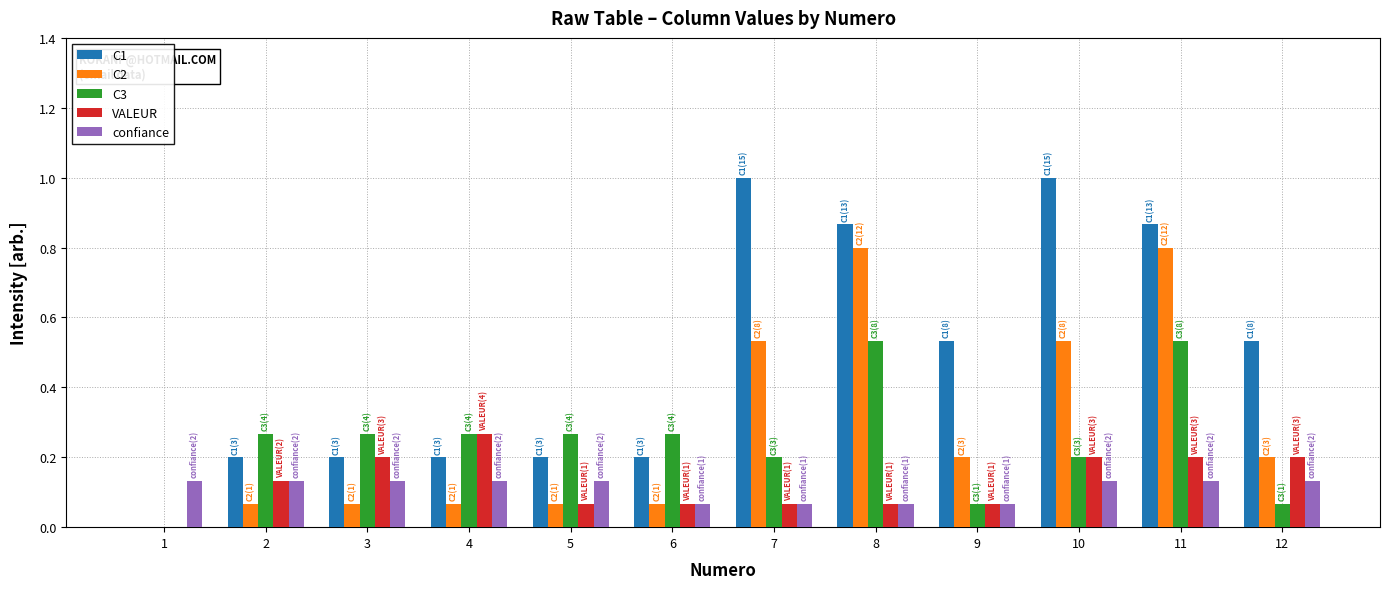

What is the sum of all confiance values?

1.3